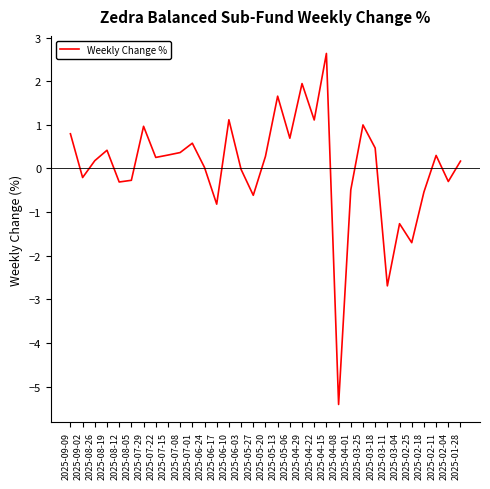

At which category does the chart reach its minimum across all series?

2025-04-08